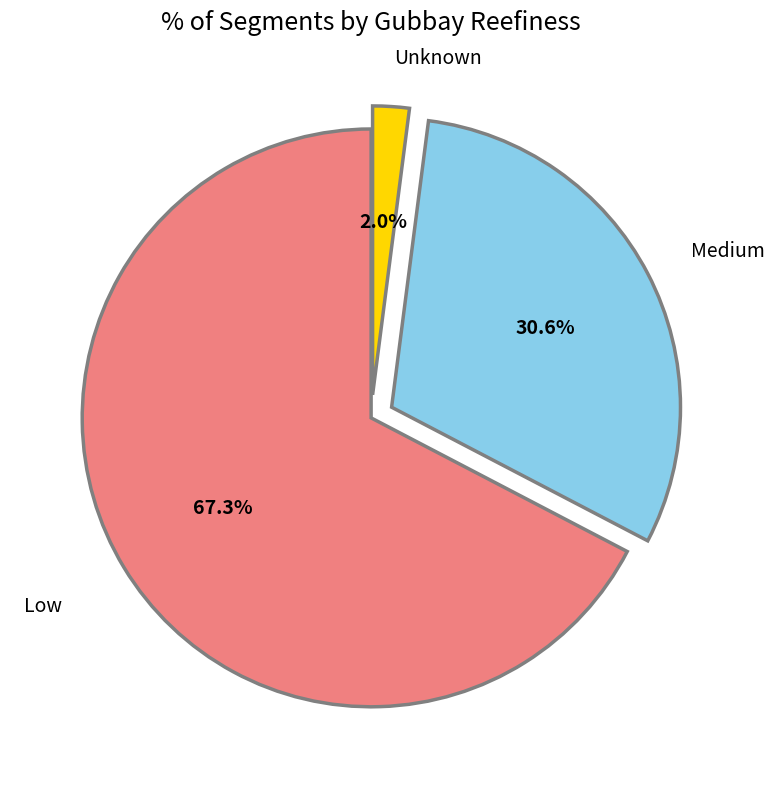

How many slices are in this pie chart?

3